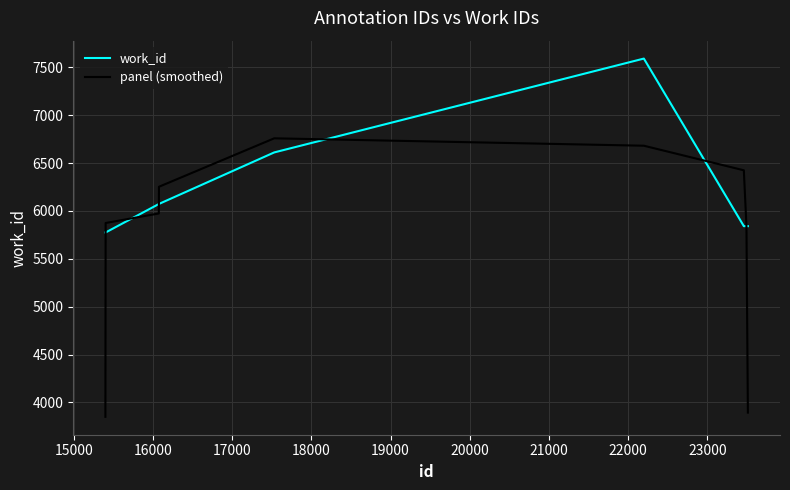

Which series has the largest total across all categories?

work_id